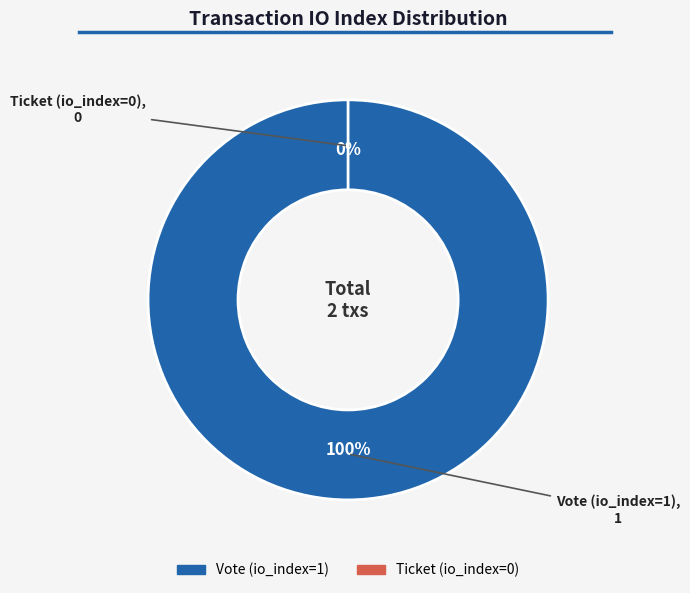

What is the majority slice?

Vote (io_index=1)